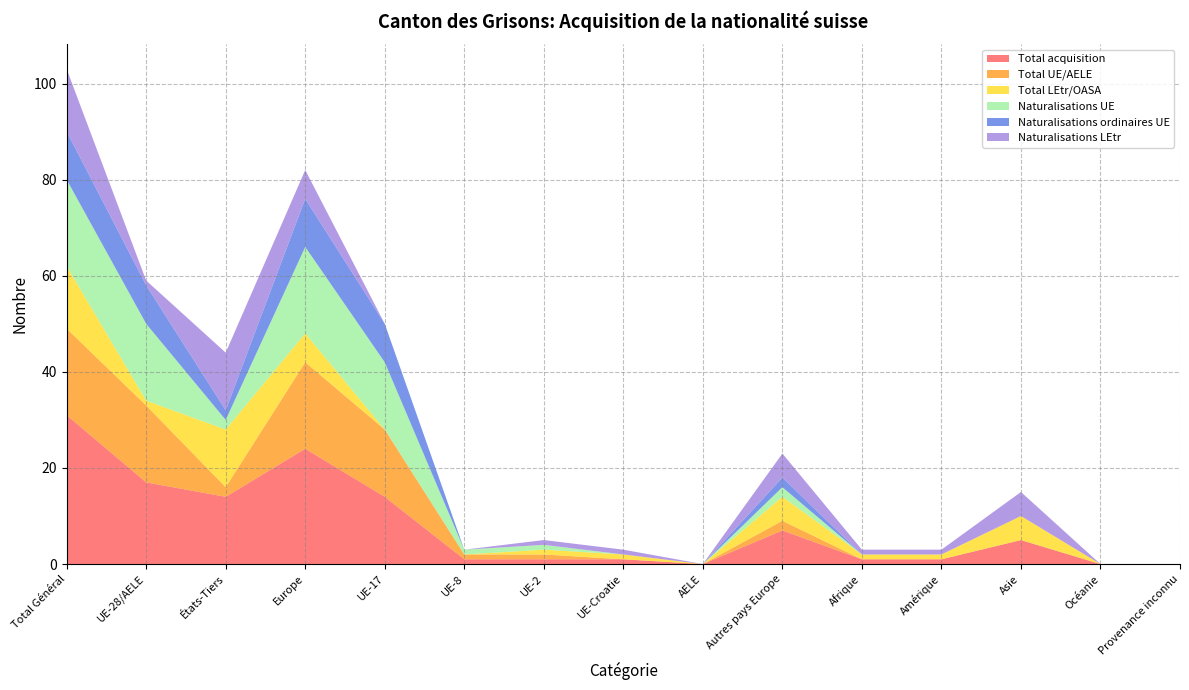

Reading left to right, transcribe all the data shown in this chart.

Total acquisition: Total Général=31	UE-28/AELE=17	États-Tiers=14	Europe=24	UE-17=14	UE-8=1	UE-2=1	UE-Croatie=1	AELE=0	Autres pays Europe=7	Afrique=1	Amérique=1	Asie=5	Océanie=0	Provenance inconnu=0
Total UE/AELE: Total Général=18	UE-28/AELE=16	États-Tiers=2	Europe=18	UE-17=14	UE-8=1	UE-2=1	UE-Croatie=0	AELE=0	Autres pays Europe=2	Afrique=0	Amérique=0	Asie=0	Océanie=0	Provenance inconnu=0
Total LEtr/OASA: Total Général=13	UE-28/AELE=1	États-Tiers=12	Europe=6	UE-17=0	UE-8=0	UE-2=1	UE-Croatie=1	AELE=0	Autres pays Europe=5	Afrique=1	Amérique=1	Asie=5	Océanie=0	Provenance inconnu=0
Naturalisations UE: Total Général=18	UE-28/AELE=16	États-Tiers=2	Europe=18	UE-17=14	UE-8=1	UE-2=1	UE-Croatie=0	AELE=0	Autres pays Europe=2	Afrique=0	Amérique=0	Asie=0	Océanie=0	Provenance inconnu=0
Naturalisations ordinaires UE: Total Général=10	UE-28/AELE=8	États-Tiers=2	Europe=10	UE-17=8	UE-8=0	UE-2=0	UE-Croatie=0	AELE=0	Autres pays Europe=2	Afrique=0	Amérique=0	Asie=0	Océanie=0	Provenance inconnu=0
Naturalisations LEtr: Total Général=13	UE-28/AELE=1	États-Tiers=12	Europe=6	UE-17=0	UE-8=0	UE-2=1	UE-Croatie=1	AELE=0	Autres pays Europe=5	Afrique=1	Amérique=1	Asie=5	Océanie=0	Provenance inconnu=0